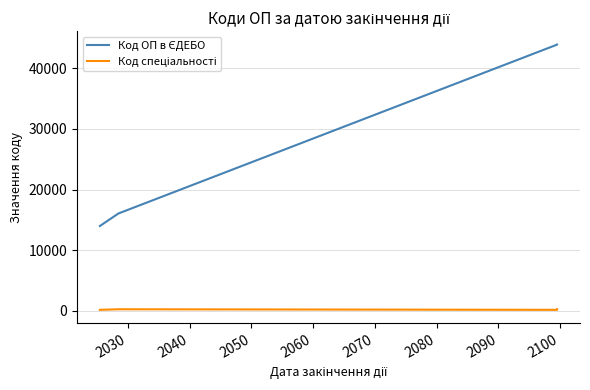

What is the sum of all Код ОП в ЄДЕБО values?

117870